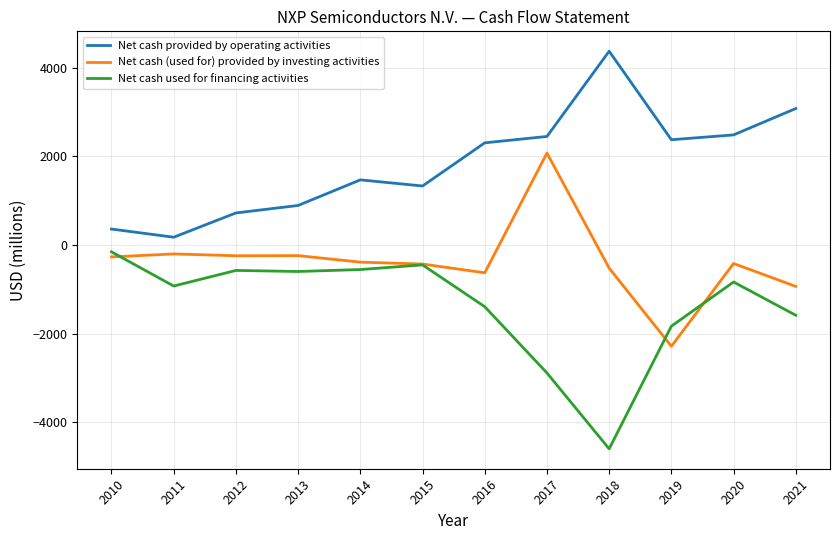

What is the maximum value shown in the chart?

4369